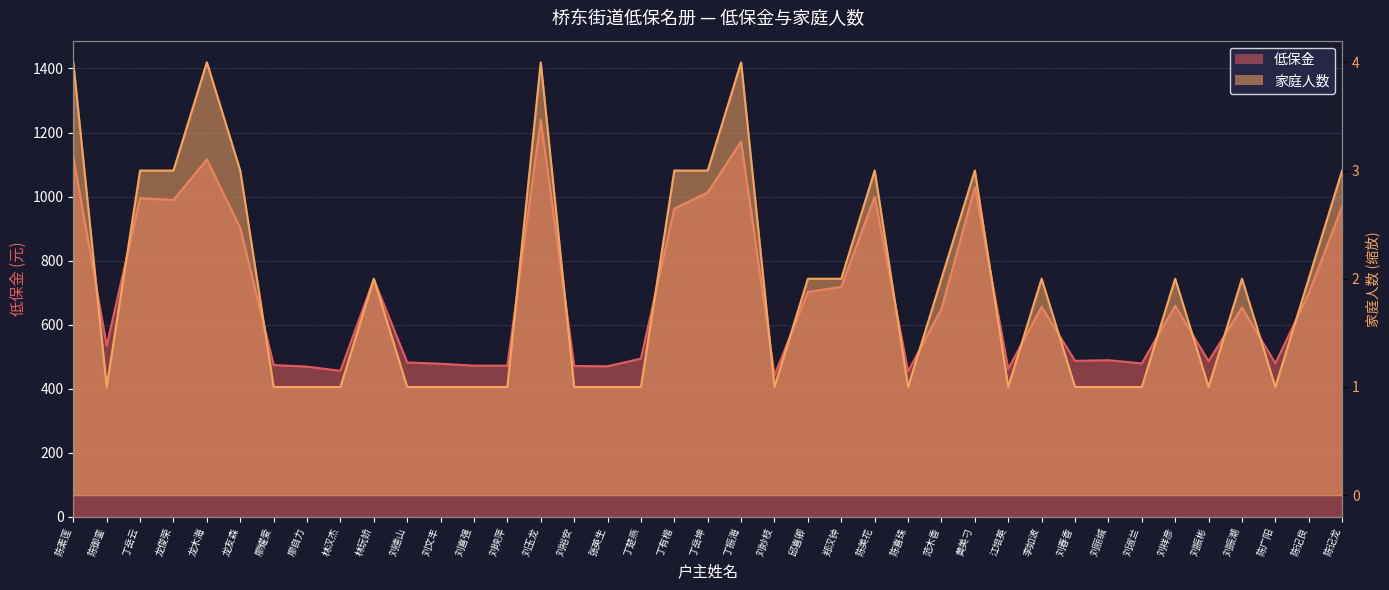

What is the label of the 32nd point from the right?

廖自力